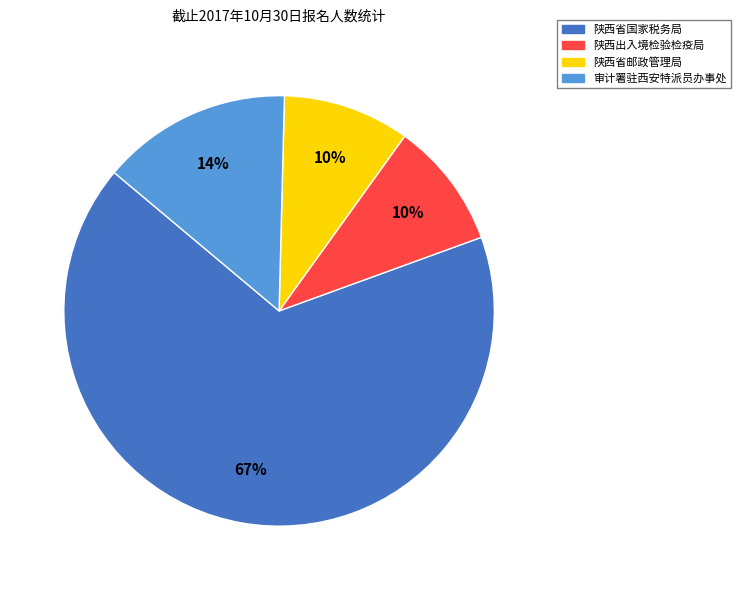

The 陕西省国家税务局 slice represents 67% of the pie. True or false?

True